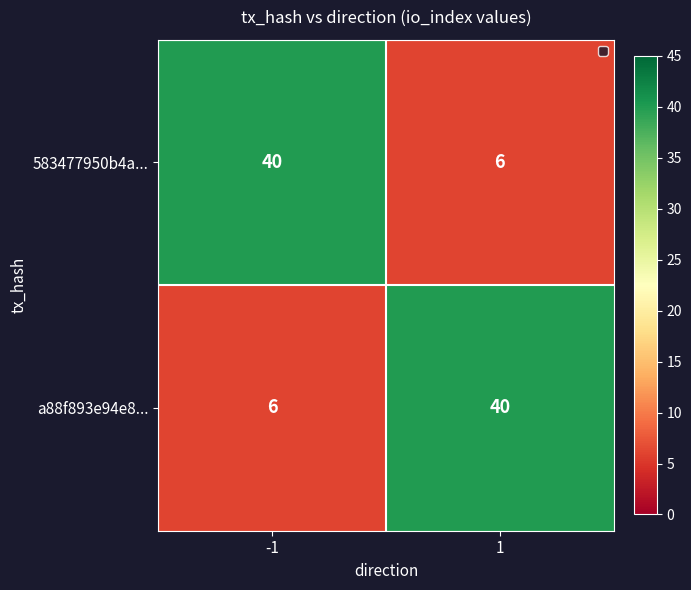

At which label does 583477950b4a... reach its minimum?

1